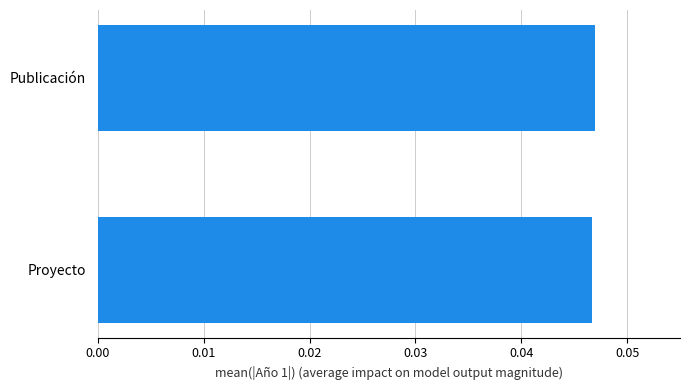

The chart shows a value of 0.1 at Proyecto. True or false?

False